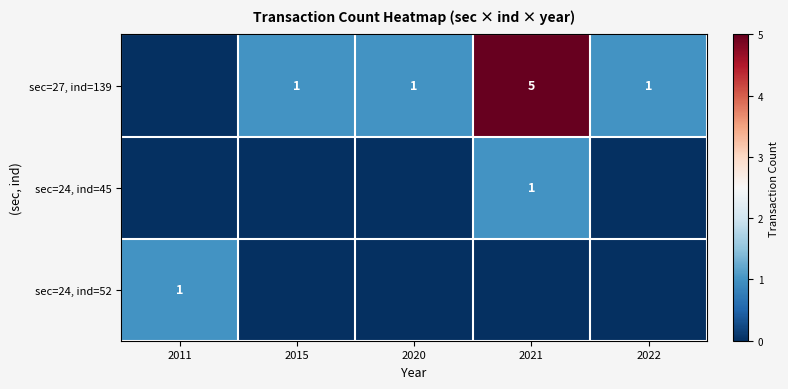

Is it true that sec=24, ind=45 equals 0 at 2021?

False